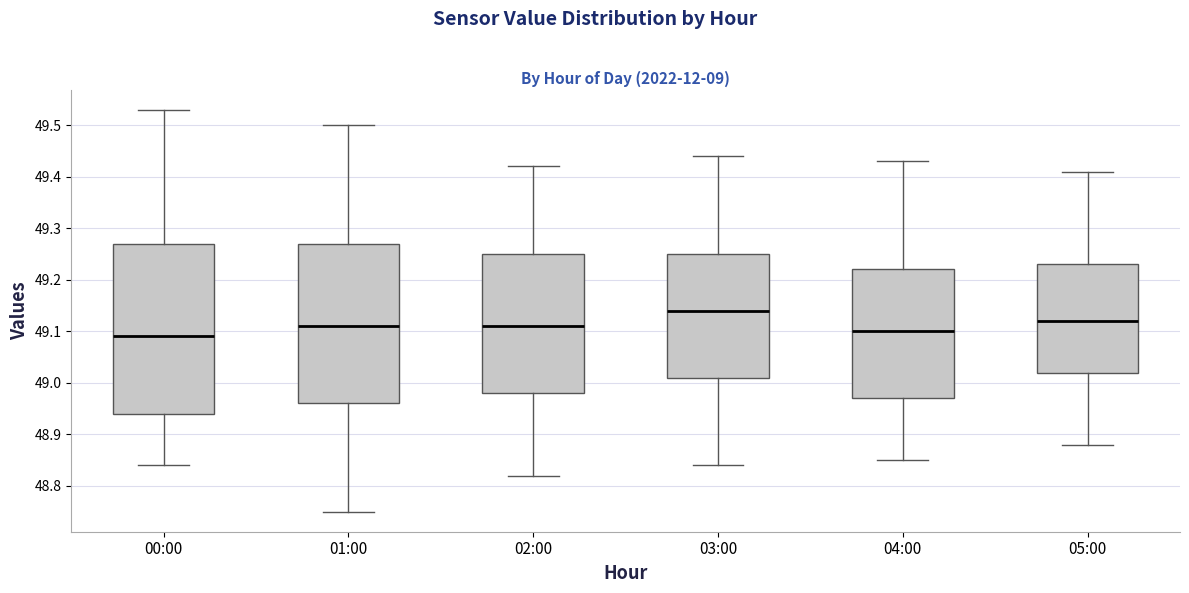

Which box's median line is the highest?

03:00